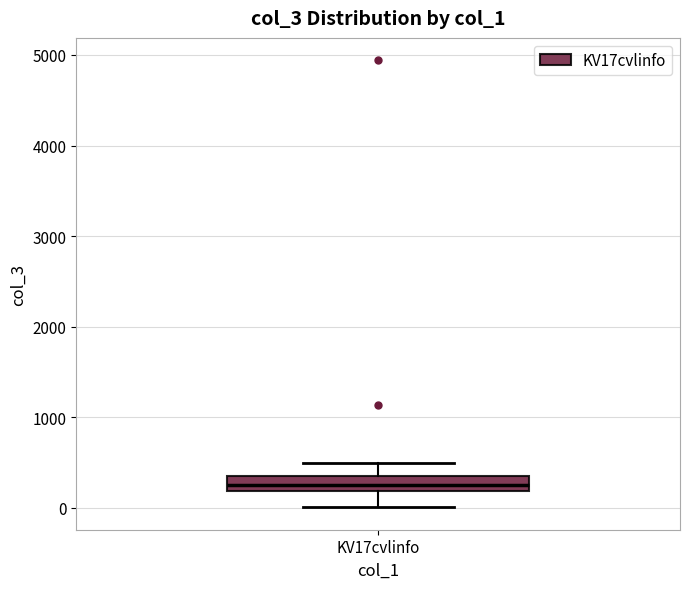

Read this box plot against the y-axis: the position of the median line, the range covered by the box, and the ends of both whiskers. The values are not printed on the chart, so give them approximately, as read against the axis.

median 300 (inside the box), box 200 to 300, whiskers 0 to 500